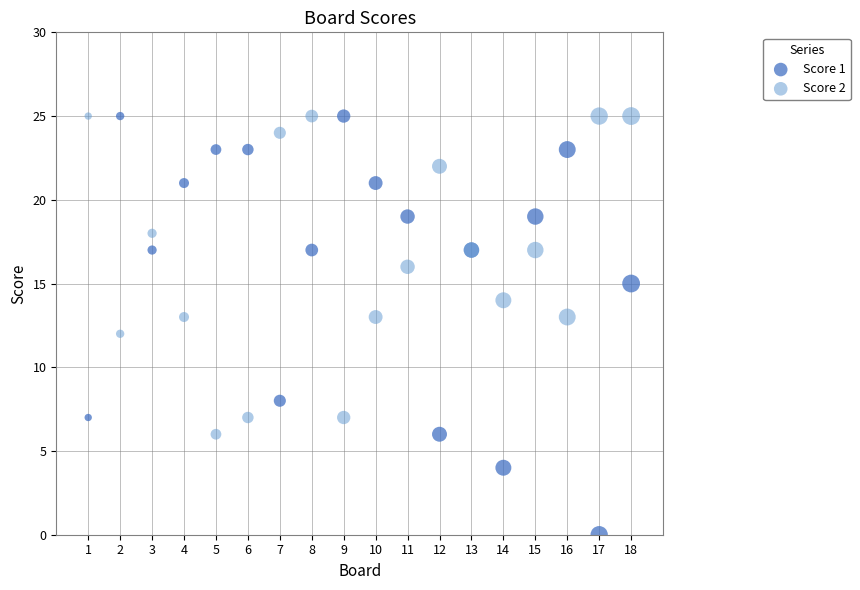

Which series has the largest Y range (max minus min)?

Score 1